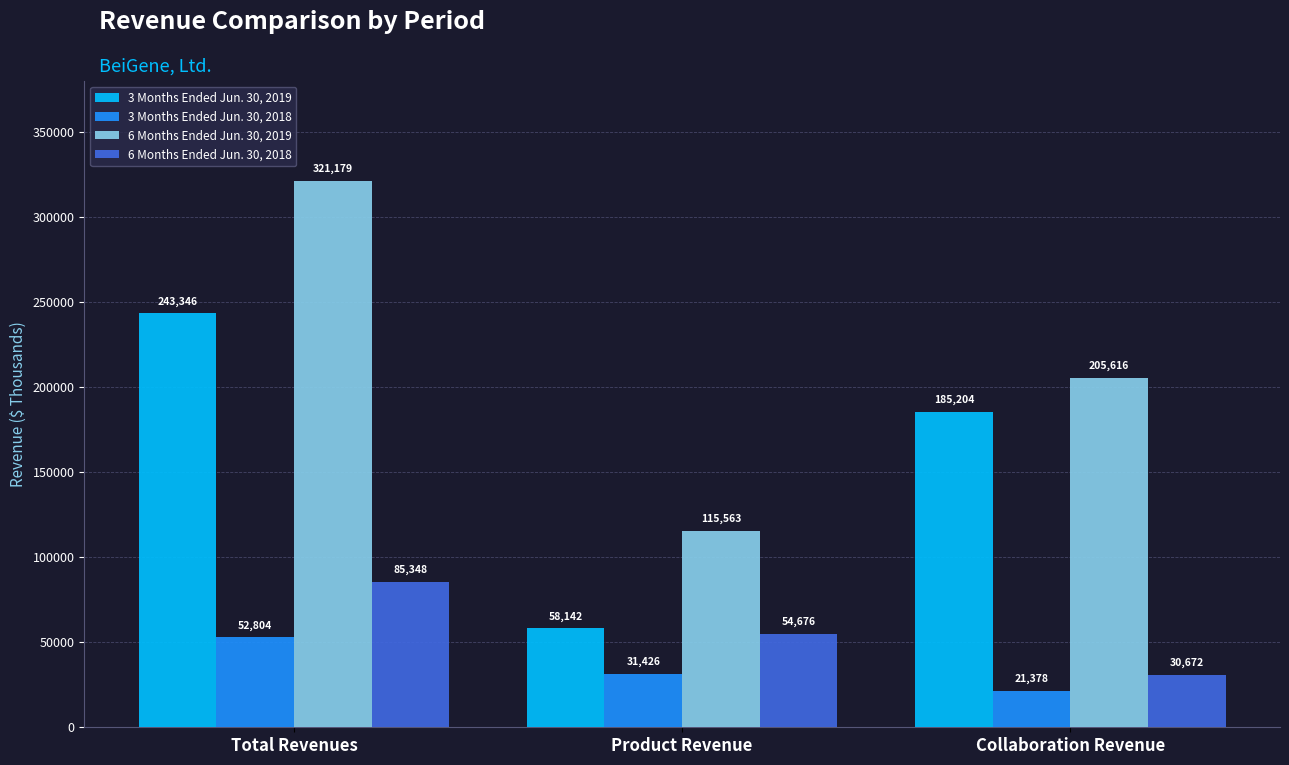

At how many categories does at least one series exceed 47215?

3